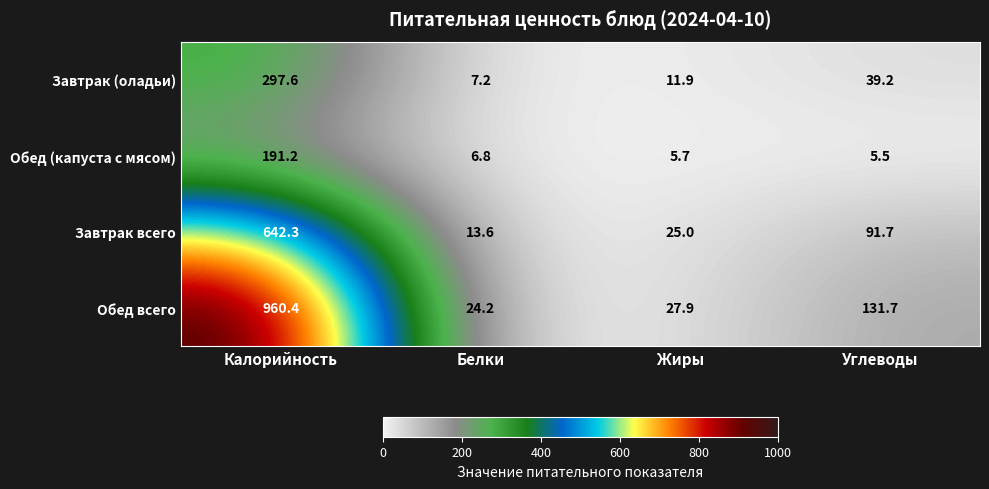

What is the greatest value displayed?

960.4